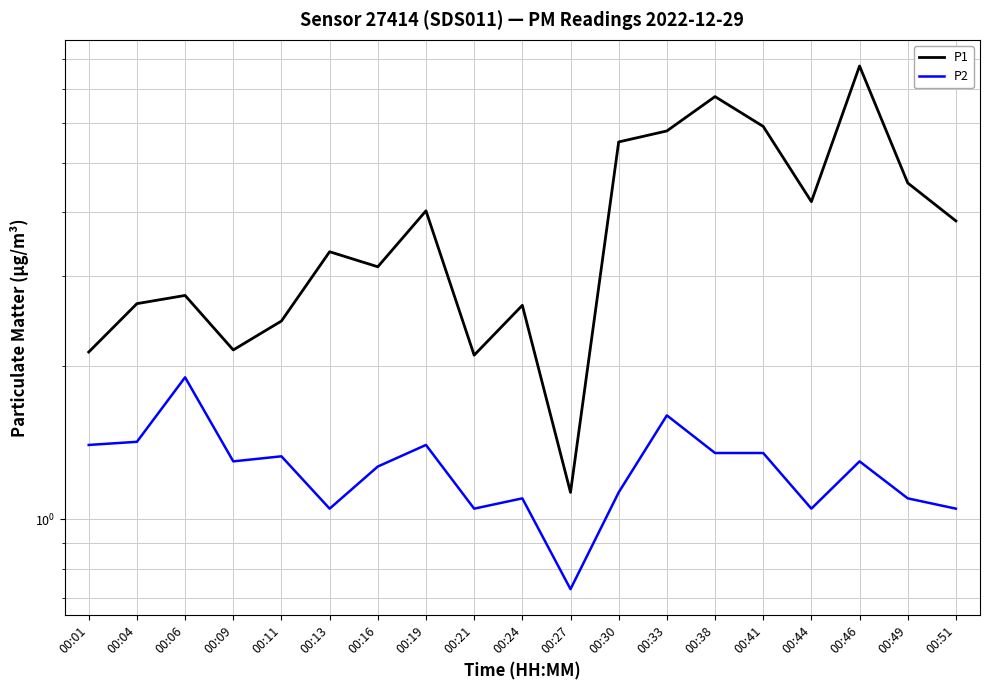

Rank the series by their average value, from lowest to highest.

P2, P1